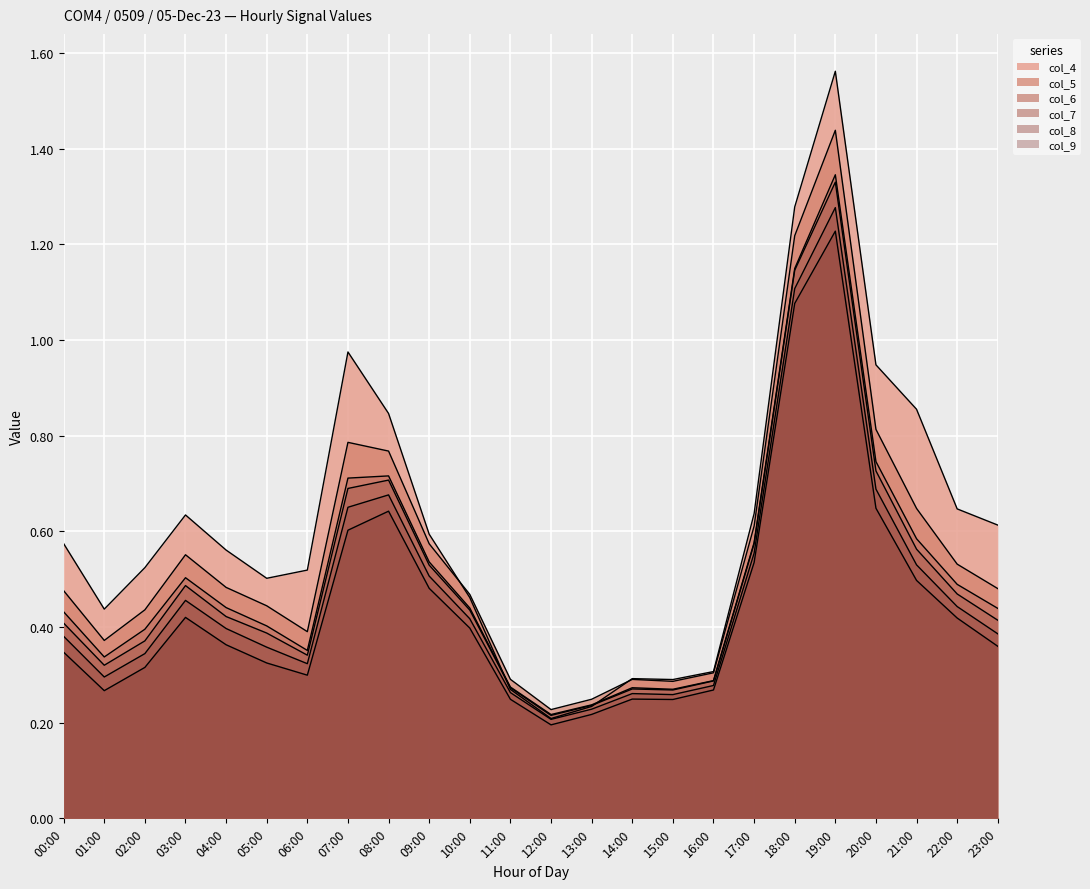

Which category has the highest value in the col_5 series?

19:00